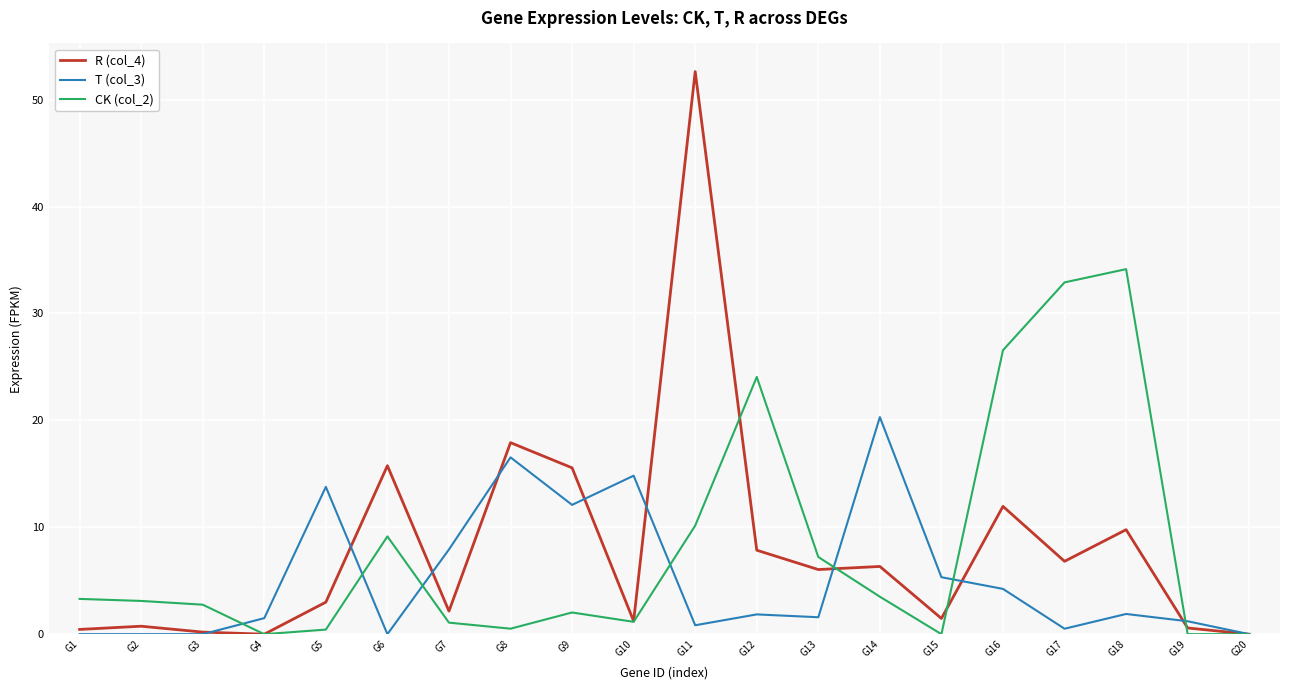

What is the difference between the R (col_4) values at G13 and G12?

1.8